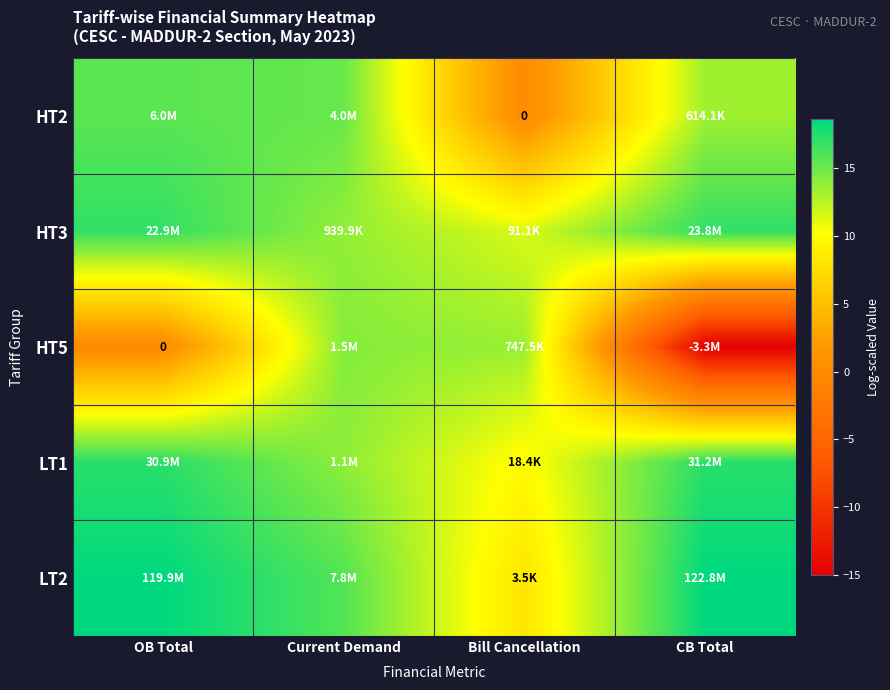

At how many categories does at least one series exceed -11?

4